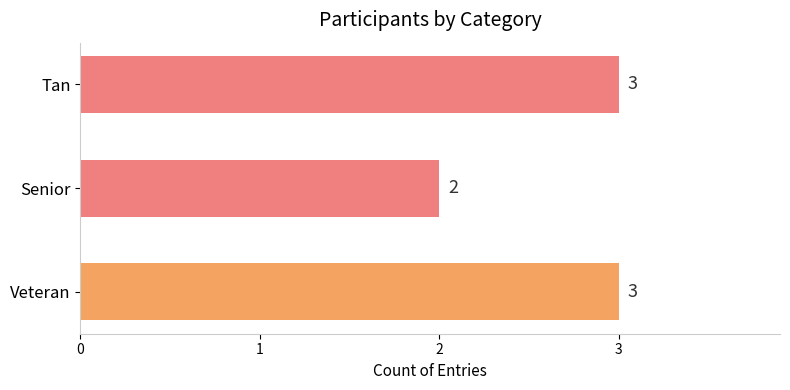

Reading bottom to top, what are all the values shown in this chart?

3	2	3